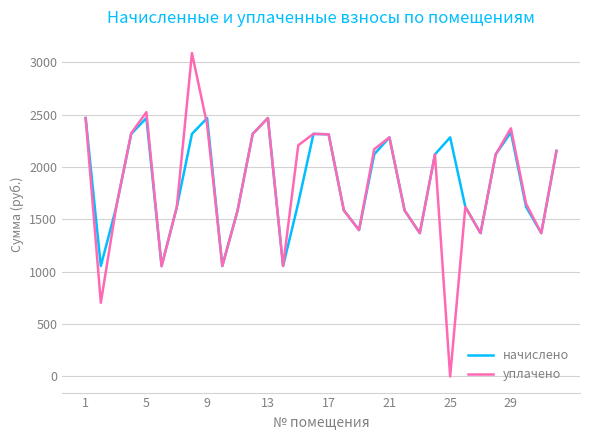

How many lines are shown in the chart?

2